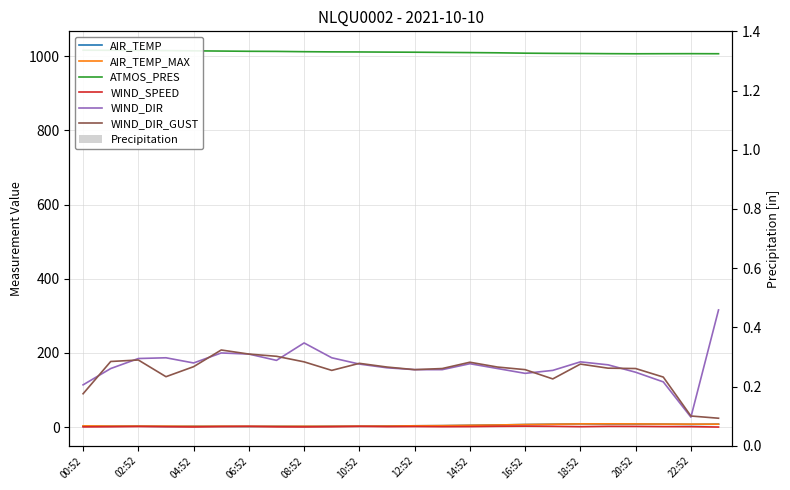

What value does the ATMOS_PRES series have at 14:52?

1009.9